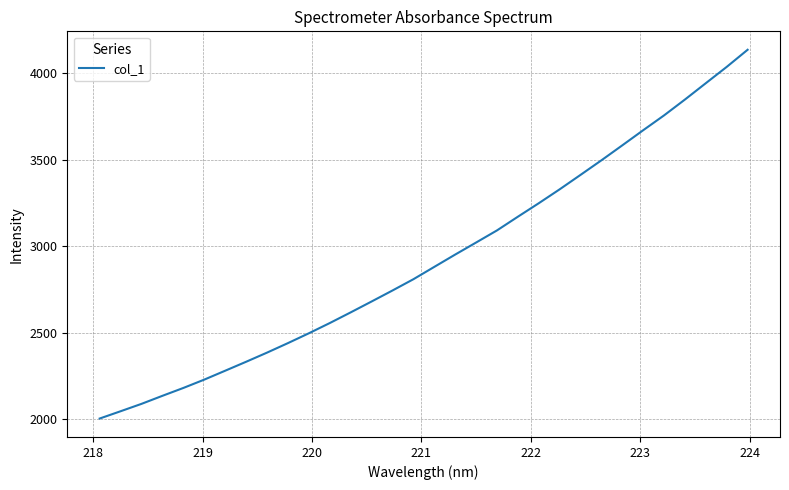

What is the difference between the maximum and minimum values?

2130.6